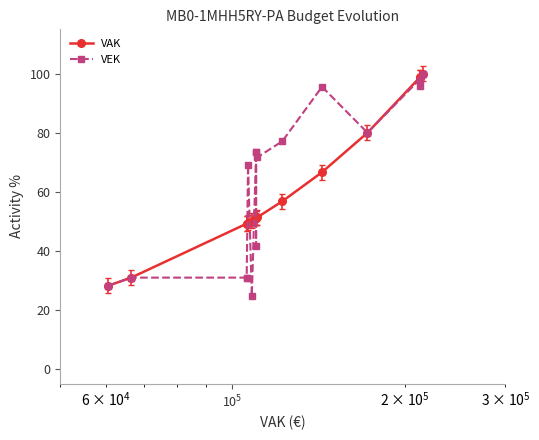

What is the difference between the second highest and minimum values in the VEK series?

73.3